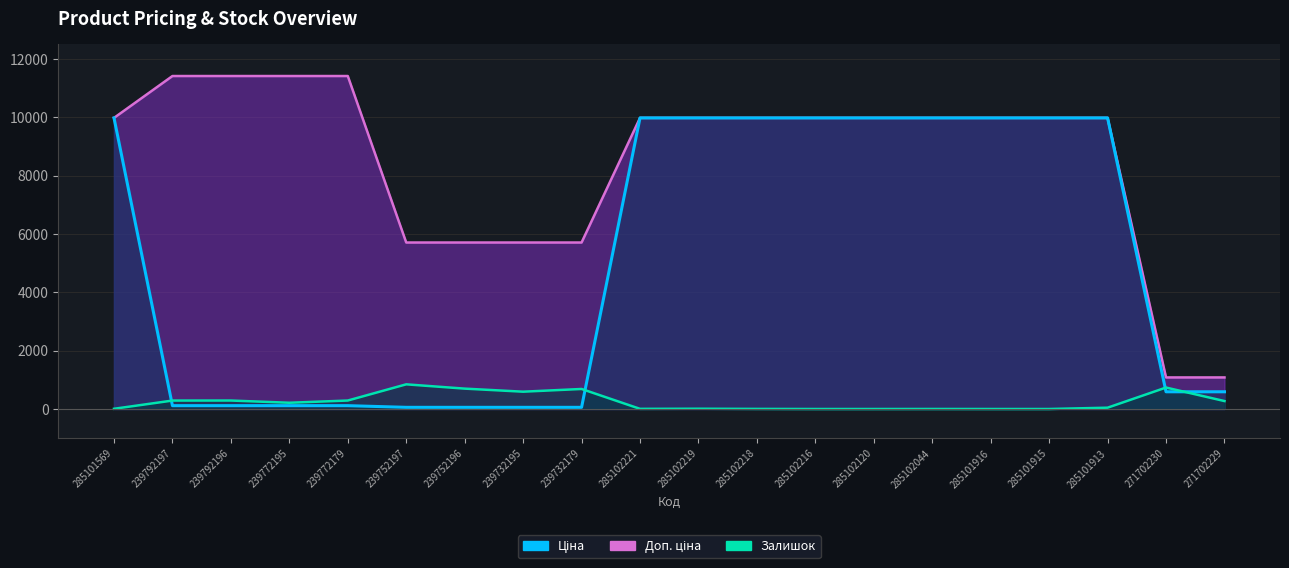

What is the difference between the Залишок values at 285102219 and 239732179?

677.0